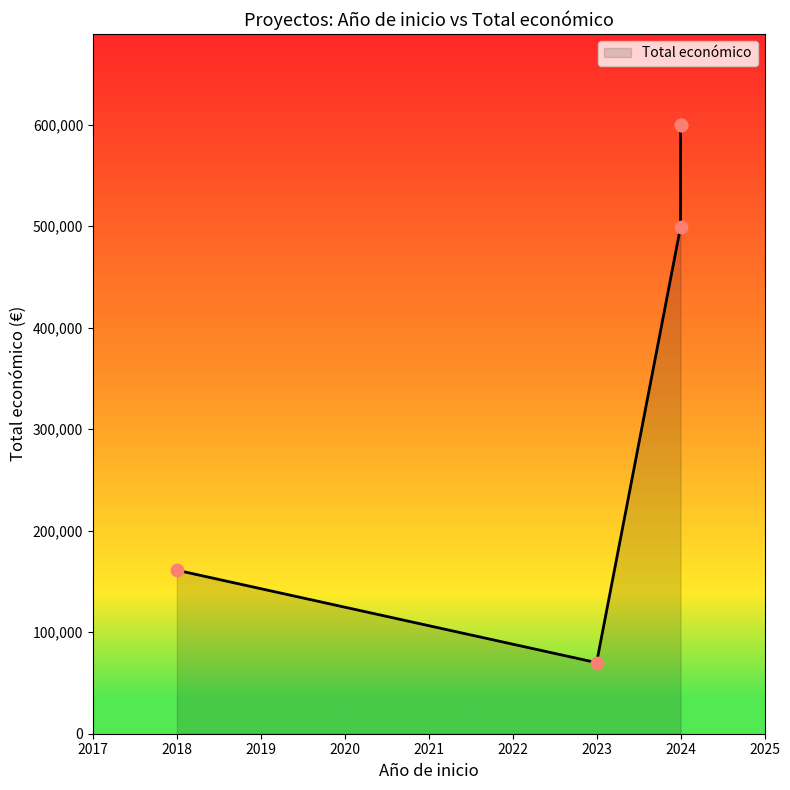

What is the ratio of the value at 2023 to the value at 2018?

0.4